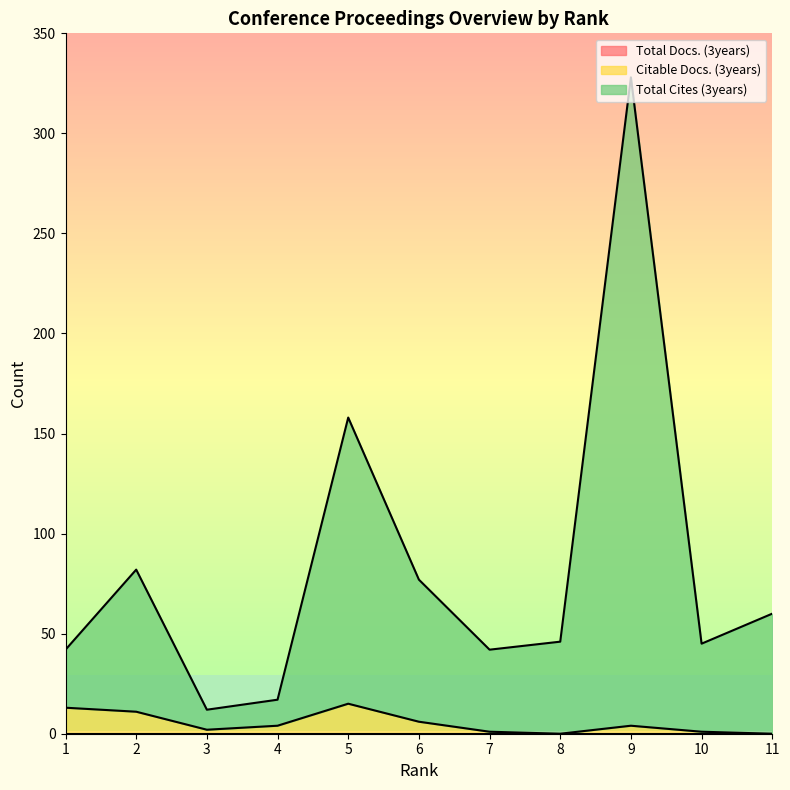

At which category does Citable Docs. (3years) reach its first local peak?

5